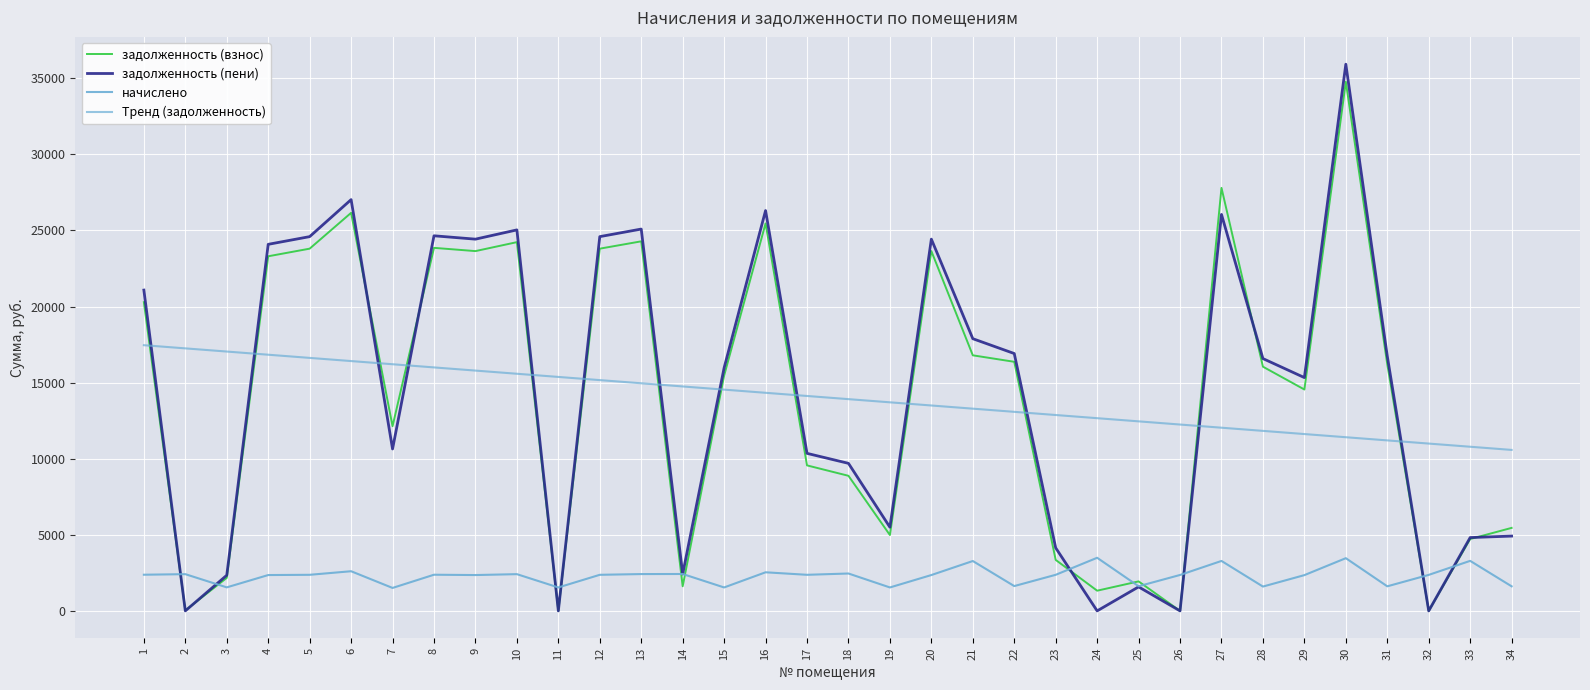

Does the chart have visible grid lines?

Yes